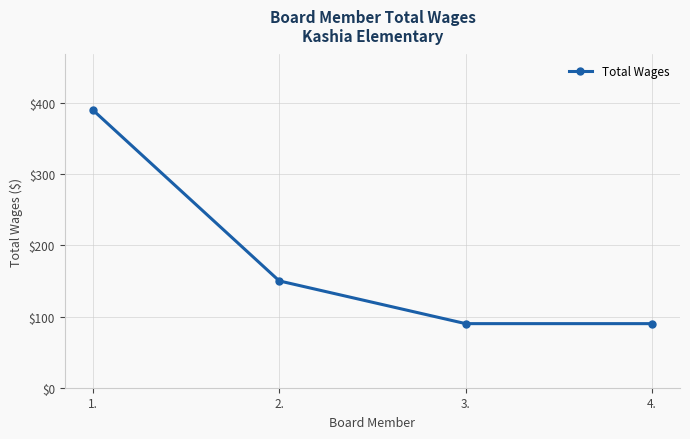

Between 1. and 3., which is larger?

1.